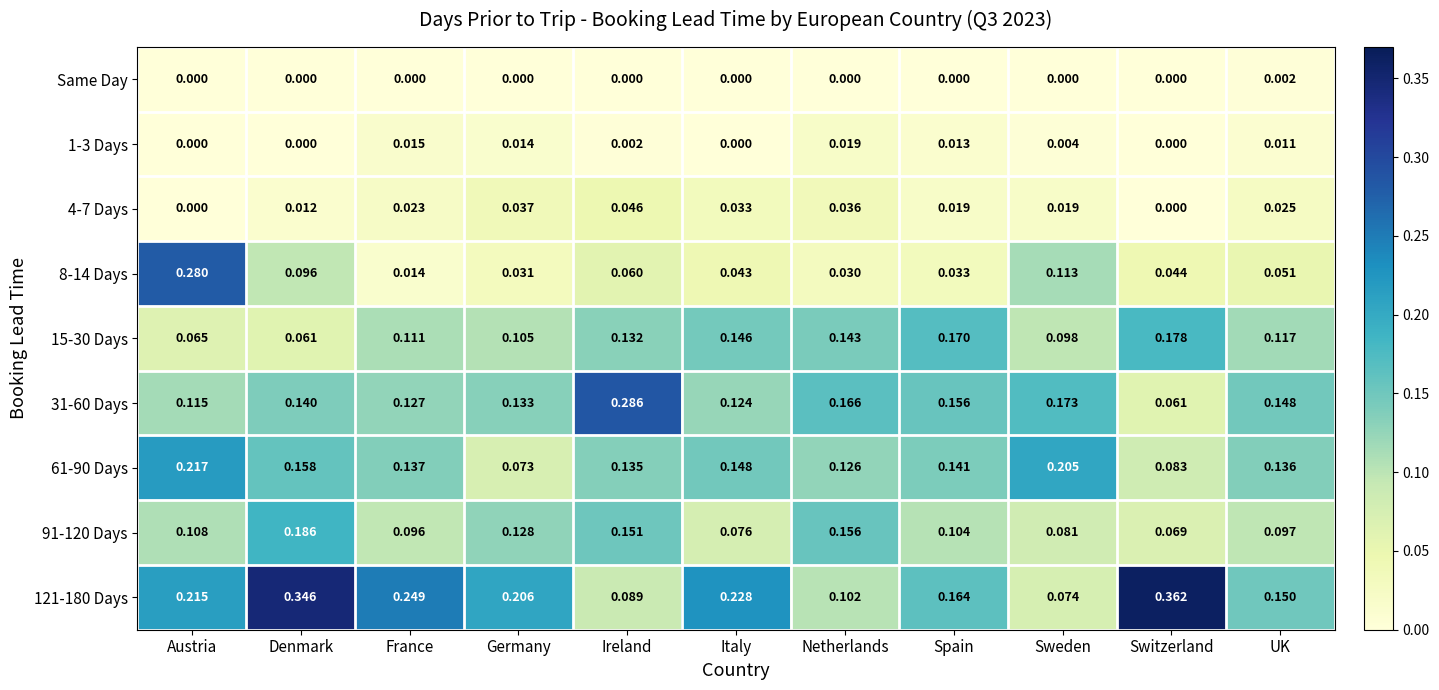

At which category is the sum across all series the highest?

Austria